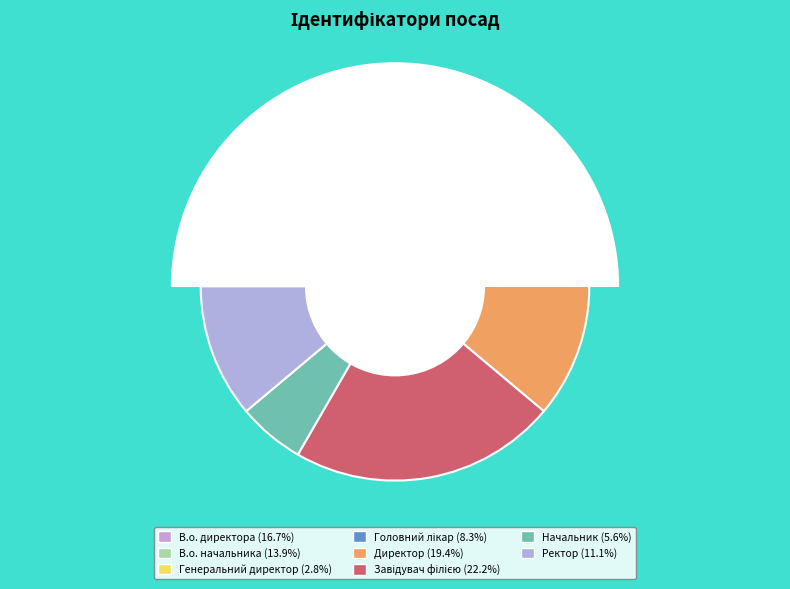

To the nearest percent, what portion does Начальник represent?

6%